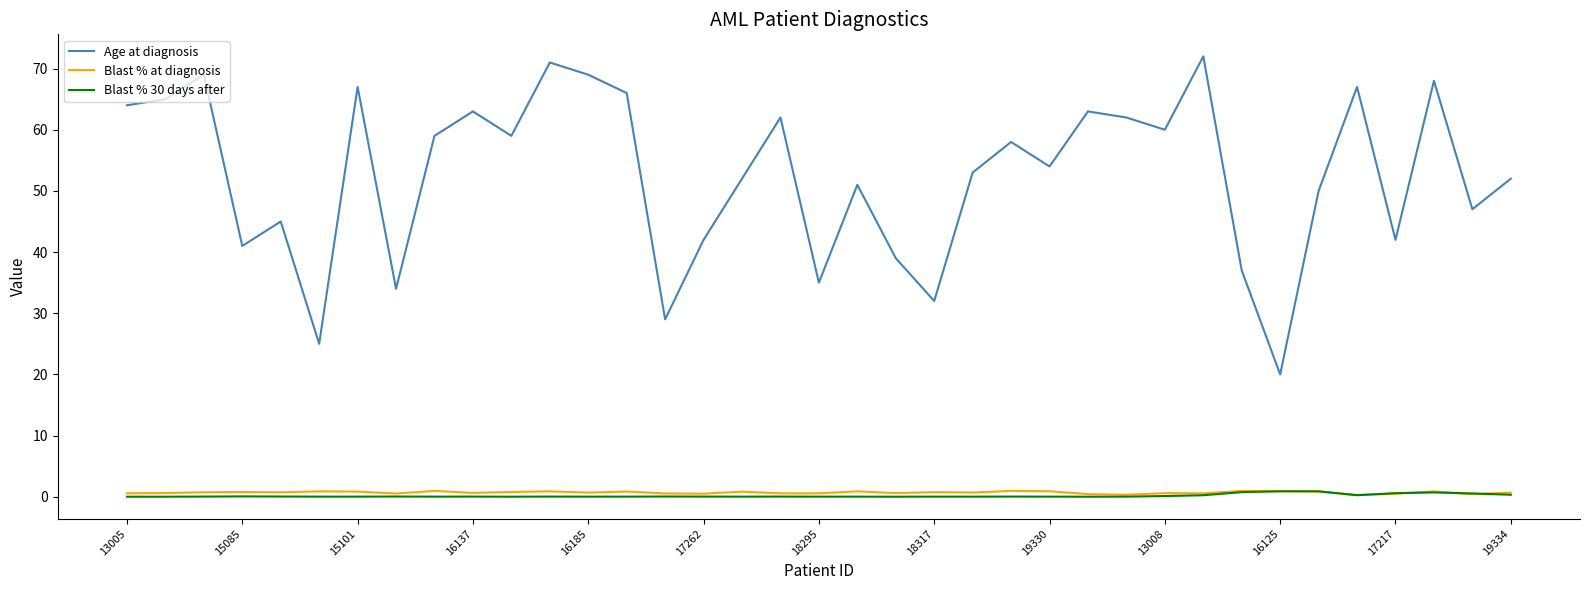

True or false: Age at diagnosis and Blast % 30 days after cross at least once.

False